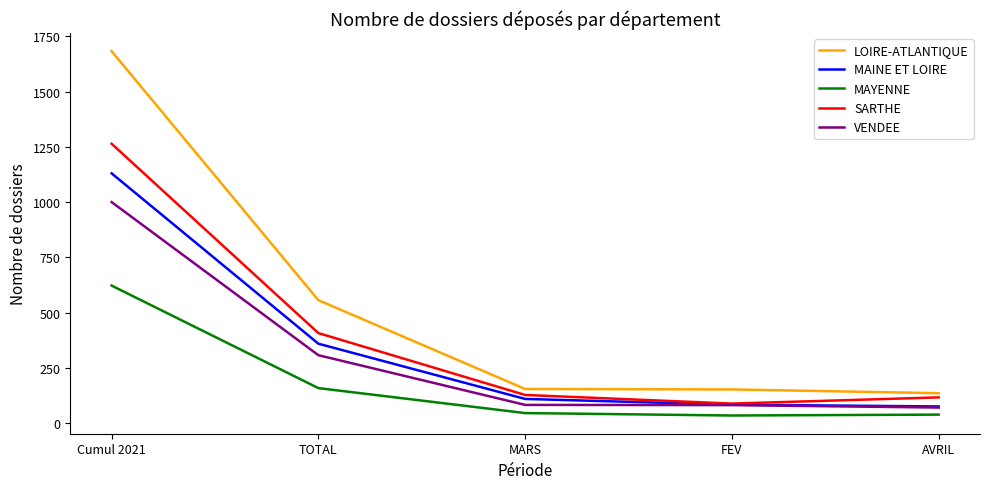

True or false: SARTHE has more than 0 interior local peaks.

False